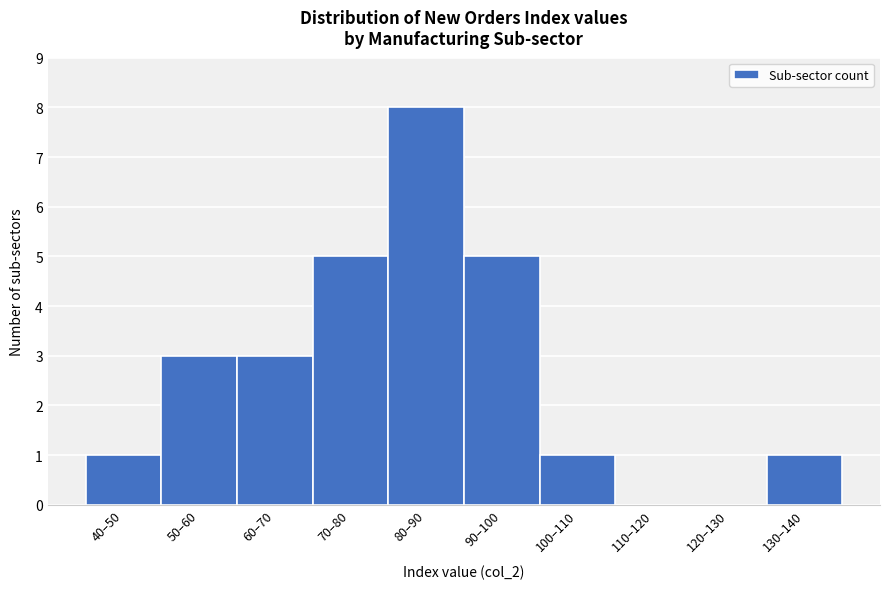

Reading left to right, extract all data points from this chart.

40–50=1	50–60=3	60–70=3	70–80=5	80–90=8	90–100=5	100–110=1	110–120=0	120–130=0	130–140=1